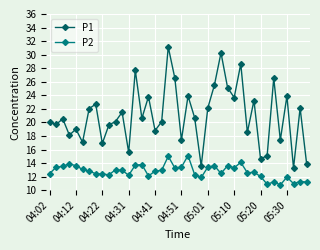

What is the greatest value displayed?

31.1